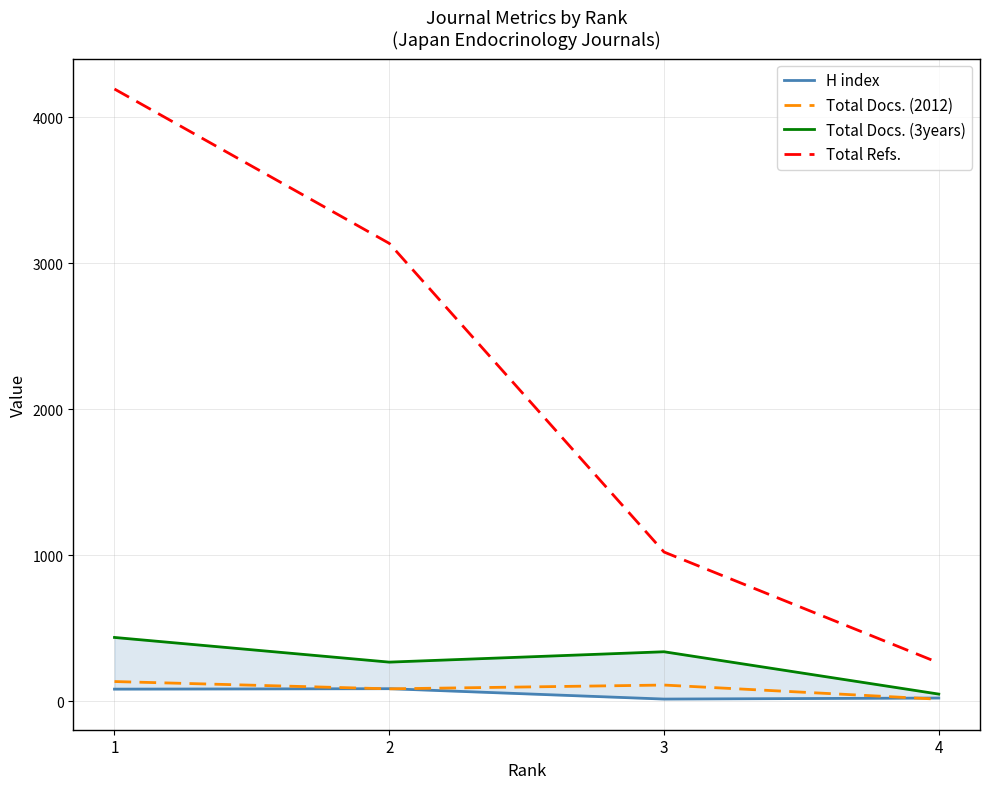

Which label corresponds to the smallest value in the chart?

4